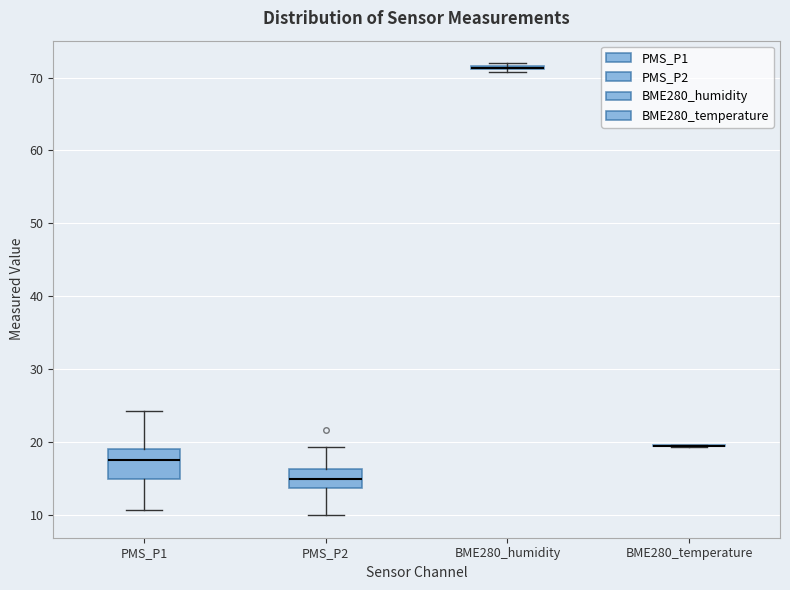

Reading left to right, read every box against the y-axis: the position of its median line, the range the box covers, and the ends of its whiskers. The values are not printed on the chart, so give them approximately, as read against the axis.

PMS_P1: median 18, box 15 to 19, whiskers 11 to 24
PMS_P2: median 15, box 14 to 16, whiskers 10 to 19
BME280_humidity: box collapsed to a line at 71, whiskers 71 to 72
BME280_temperature: box collapsed to a line at 20, whiskers 19 to 20